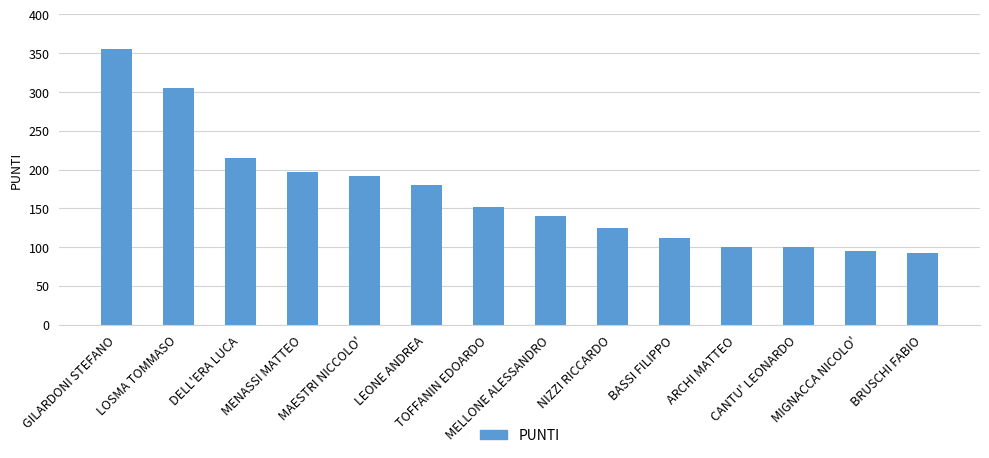

Where does the data first go above 152?

GILARDONI STEFANO